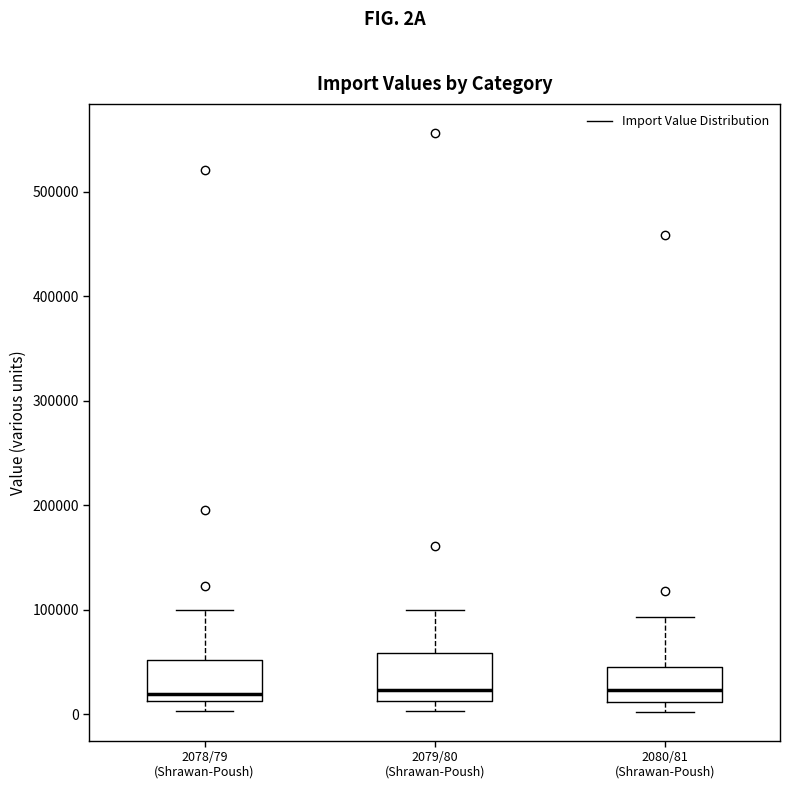

Reading left to right, transcribe this box plot: for each box, give where its median line is, the range the box spans, and where its two whiskers end, as read against the y-axis. The values are not printed on the chart, so give them approximately, as read against the axis.

2078/79 (Shrawan-Poush): median 20000, box 10000 to 50000, whiskers 0 to 100000
2079/80 (Shrawan-Poush): median 20000, box 10000 to 60000, whiskers 0 to 100000
2080/81 (Shrawan-Poush): median 20000, box 10000 to 50000, whiskers 0 to 90000